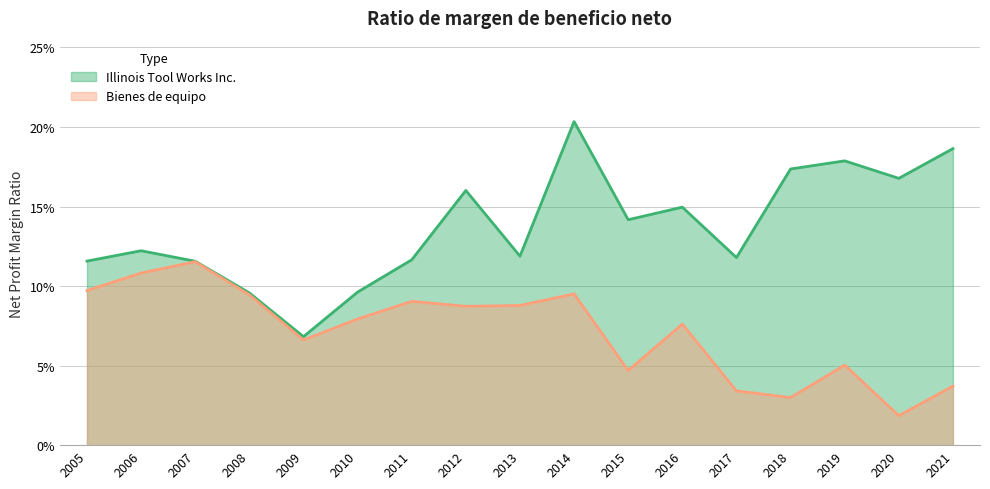

How many data points does each series have?

17